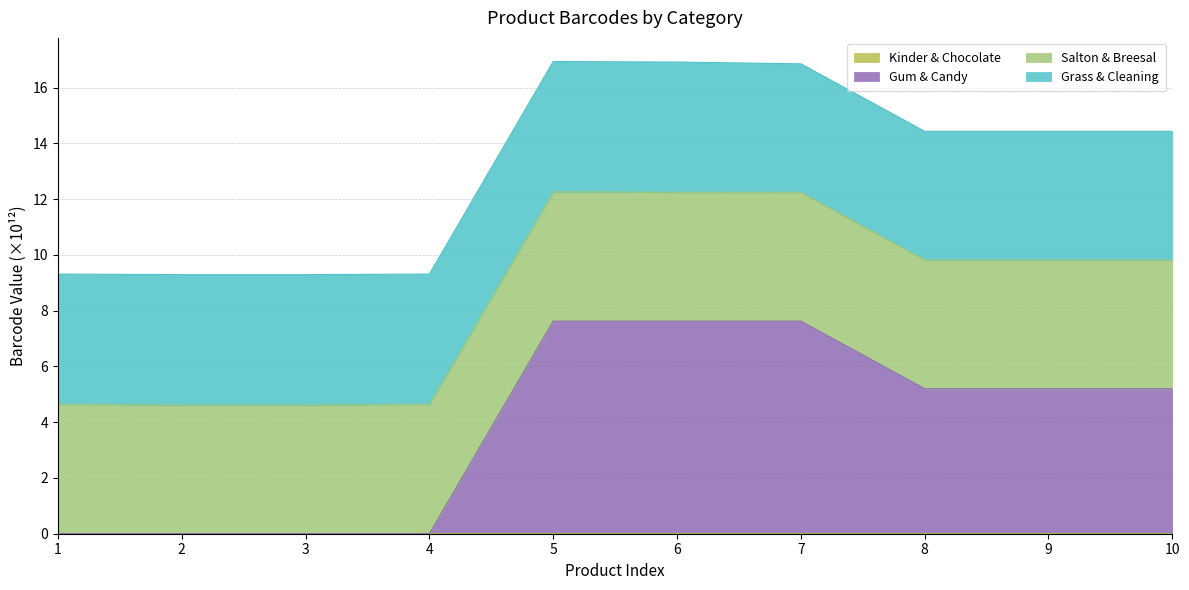

True or false: Gum & Candy and Kinder & Chocolate cross at least once.

False